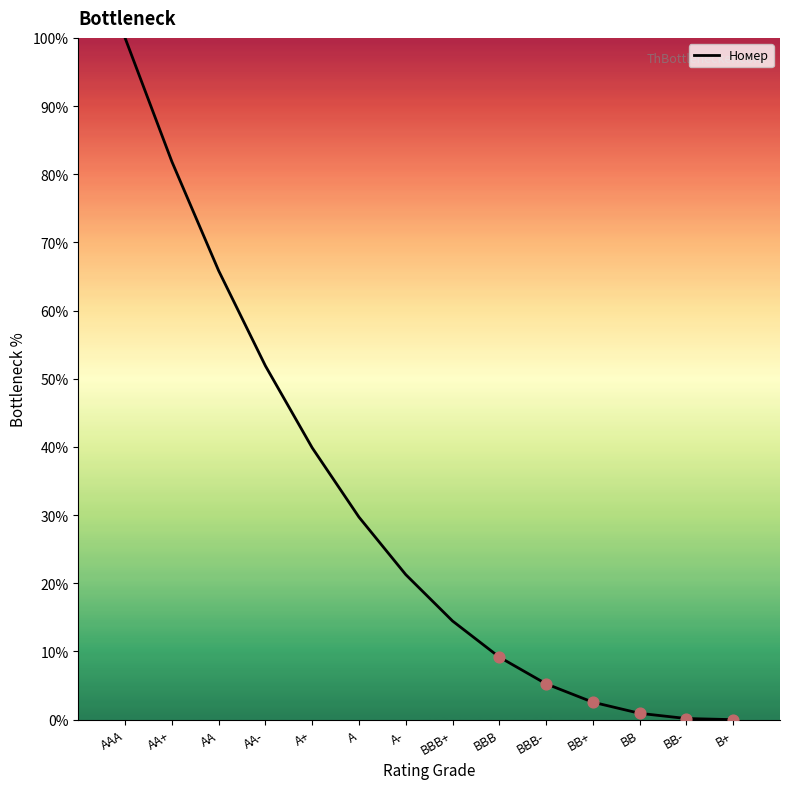

What is the change in value from A to BBB-?

-24.5